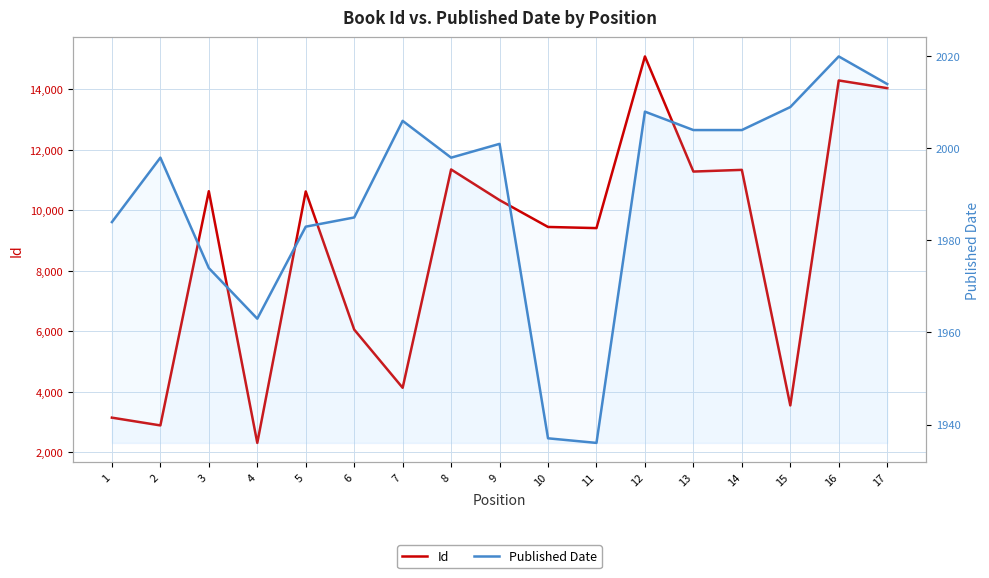

Does the chart have visible grid lines?

Yes